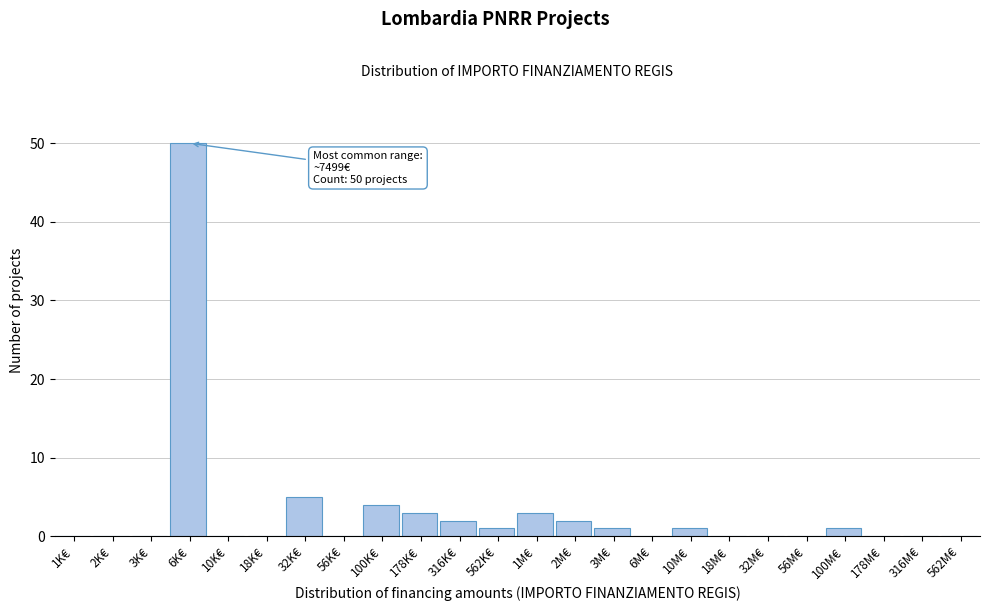

Reading right to left, what are all the values shown in this chart?

562M€=0	316M€=0	178M€=0	100M€=1	56M€=0	32M€=0	18M€=0	10M€=1	6M€=0	3M€=1	2M€=2	1M€=3	562K€=1	316K€=2	178K€=3	100K€=4	56K€=0	32K€=5	18K€=0	10K€=0	6K€=50	3K€=0	2K€=0	1K€=0